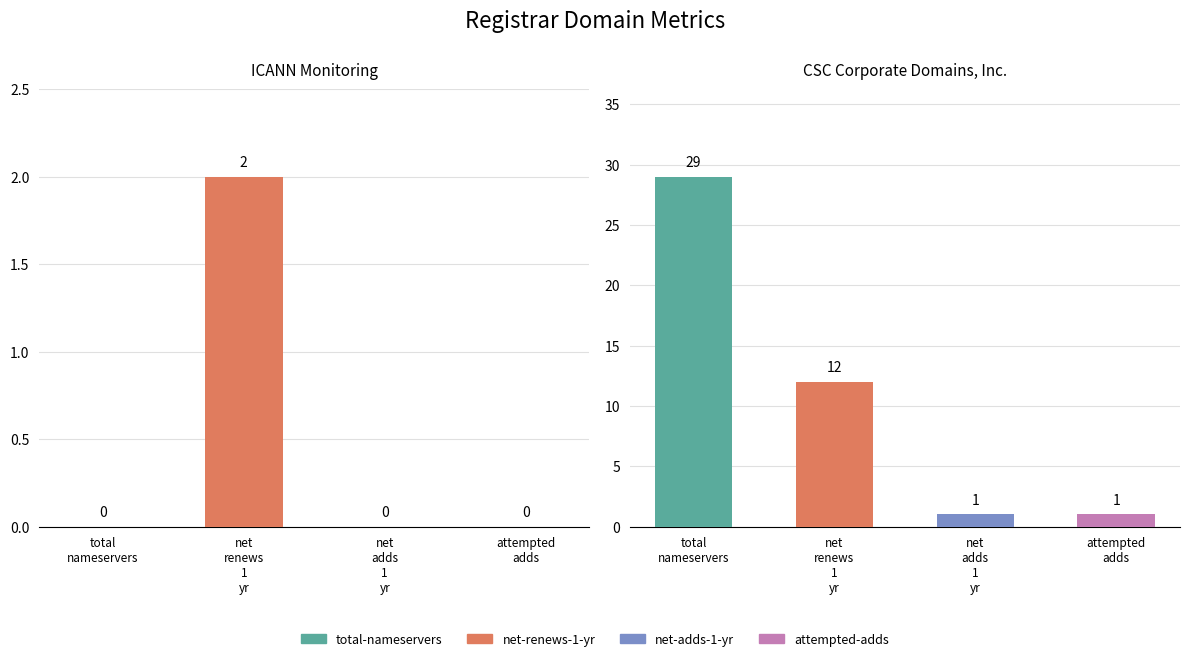

Does the chart contain any negative values?

No